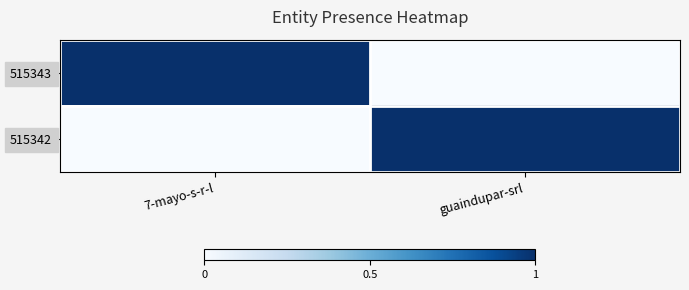

Which series has the largest range (max minus min)?

515343